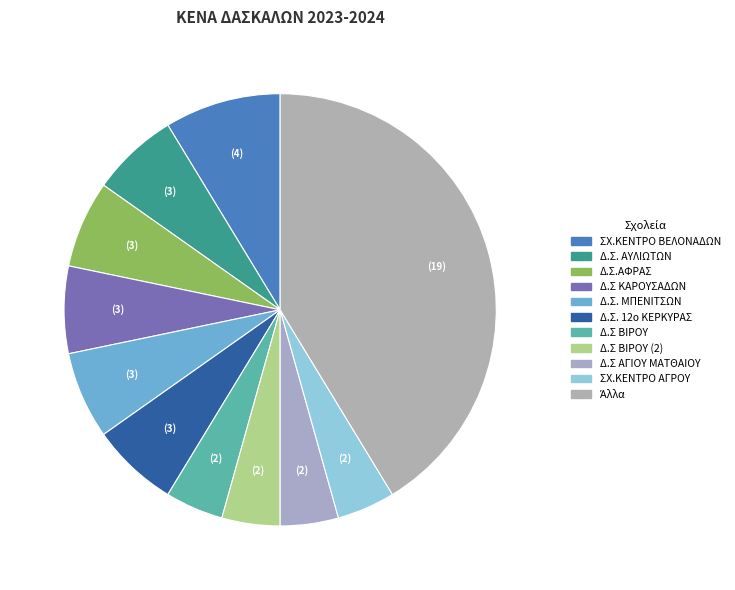

How many slices are in this pie chart?

11